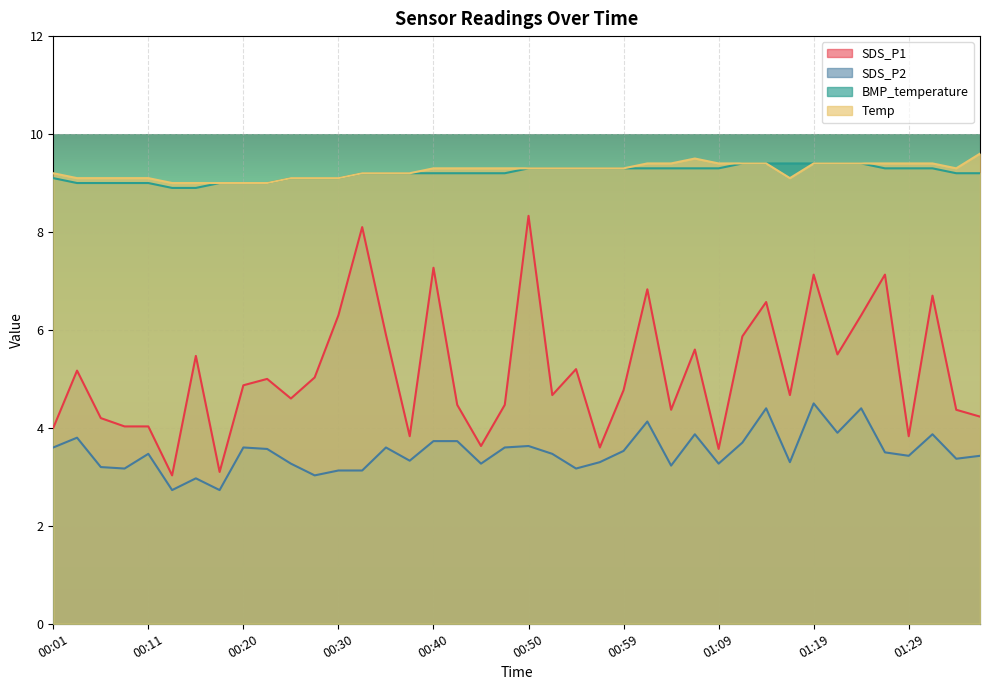

What is the label of the 14th point from the left?

00:33